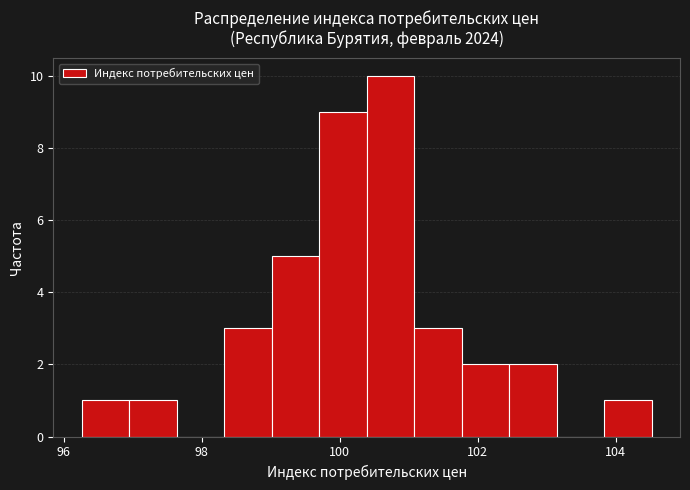

Around what value on the x-axis is the tallest bar? Give the approximate position of its centre, as read against the axis.

100.8